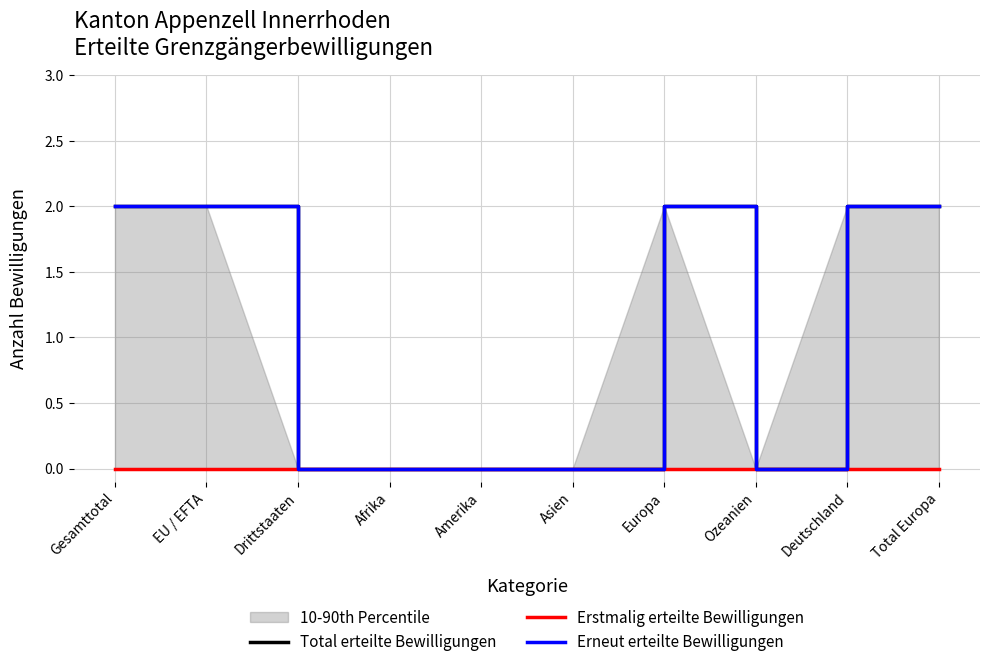

True or false: Total erteilte Bewilligungen and Erstmalig erteilte Bewilligungen intersect in this chart.

False